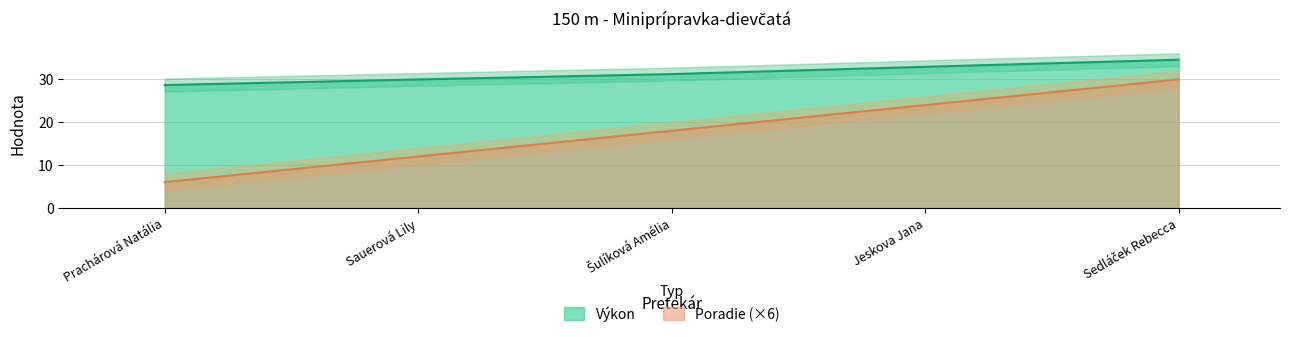

Which series changed the most between Sauerová Lily and Jeskova Jana?

Poradie